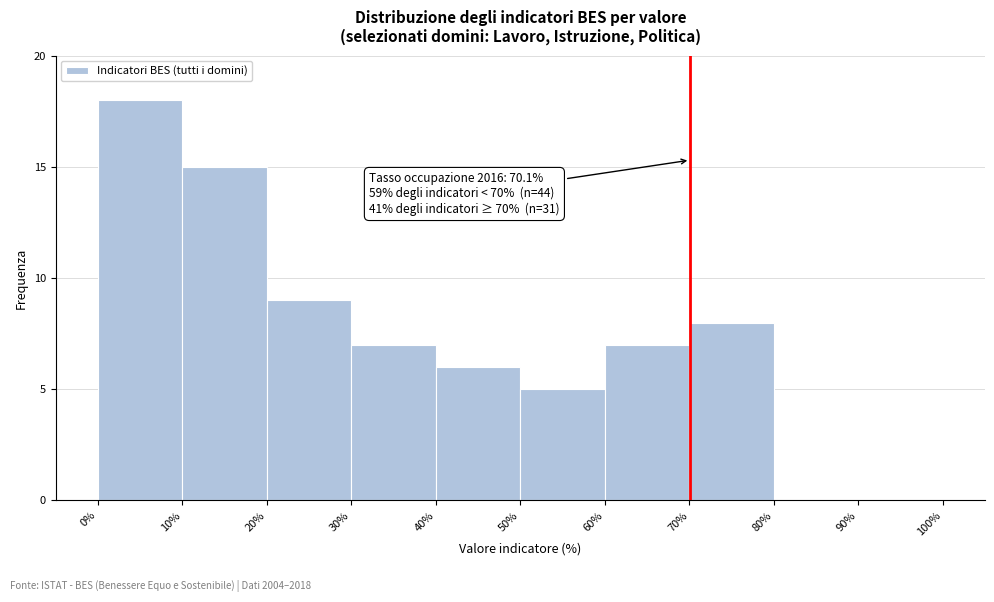

Which range on the x-axis has the tallest bar?

0% to 10%